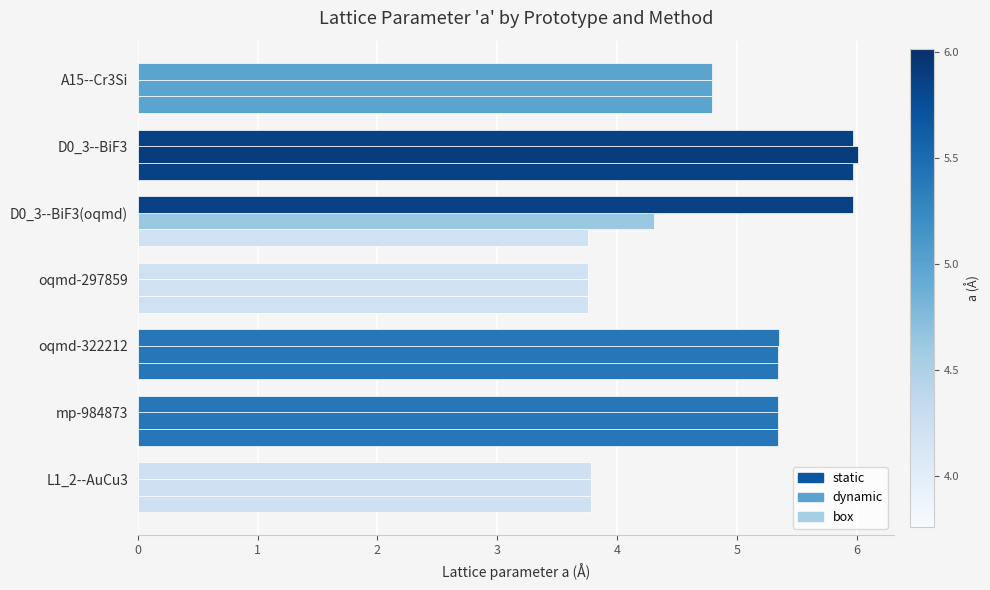

How many data points does each series have?

7